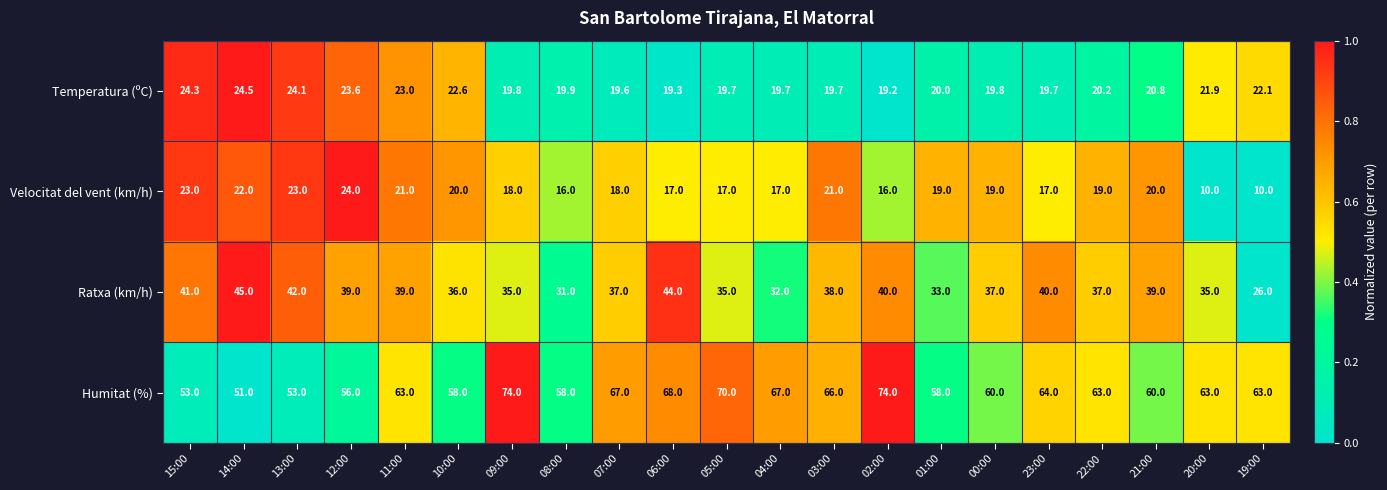

Which series has the largest total across all categories?

Humitat (%)